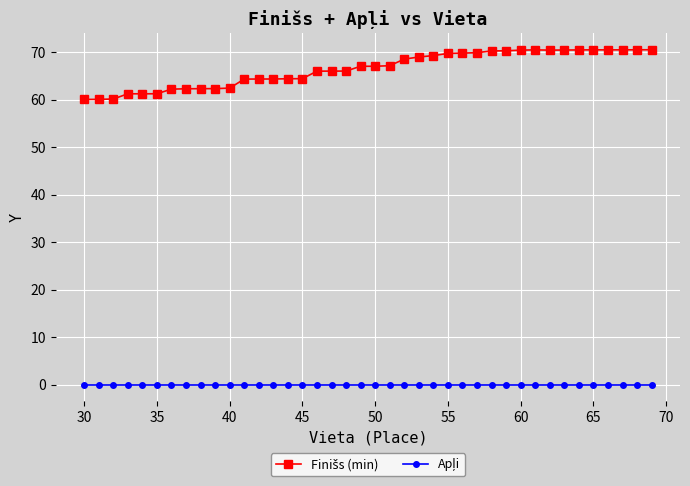

What is the greatest value displayed?

70.5